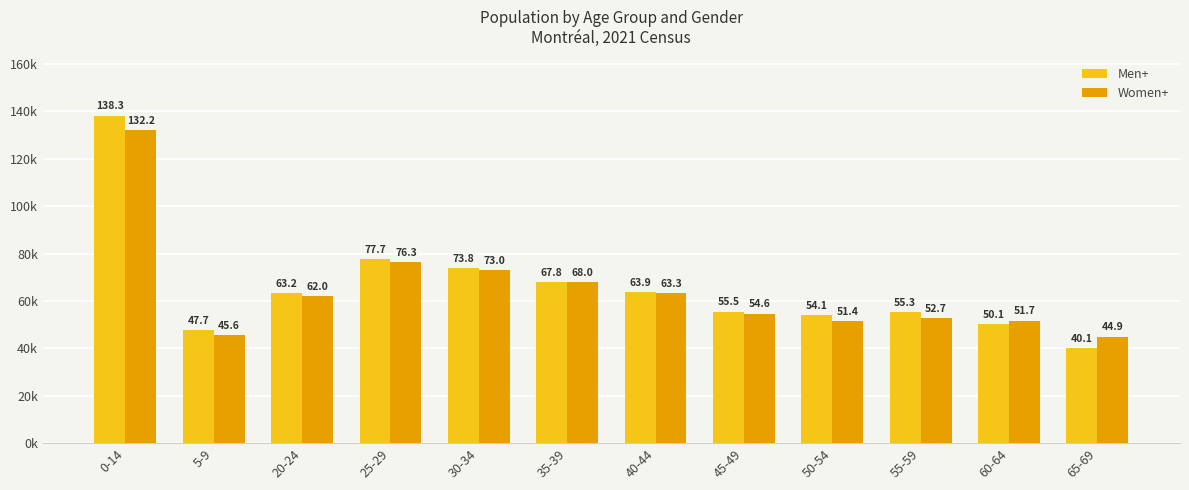

What is the difference between the highest and lowest values at 25-29?

1365